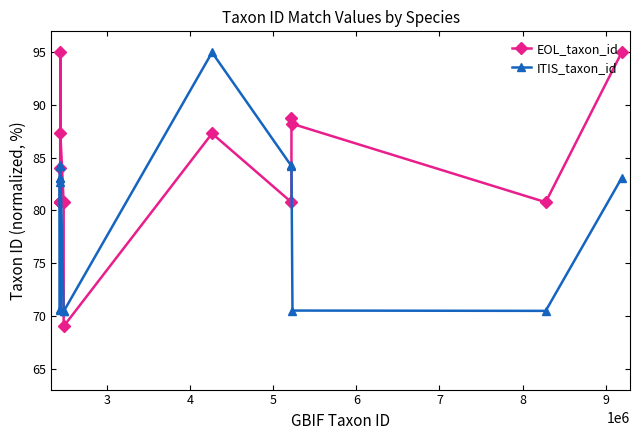

Count the number of categories in the chart.

15